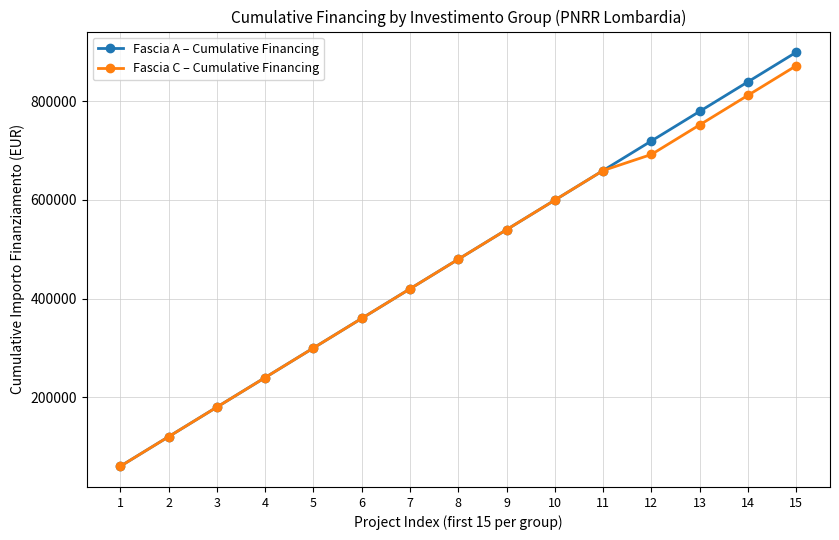

Which category has the lowest value across all series?

1